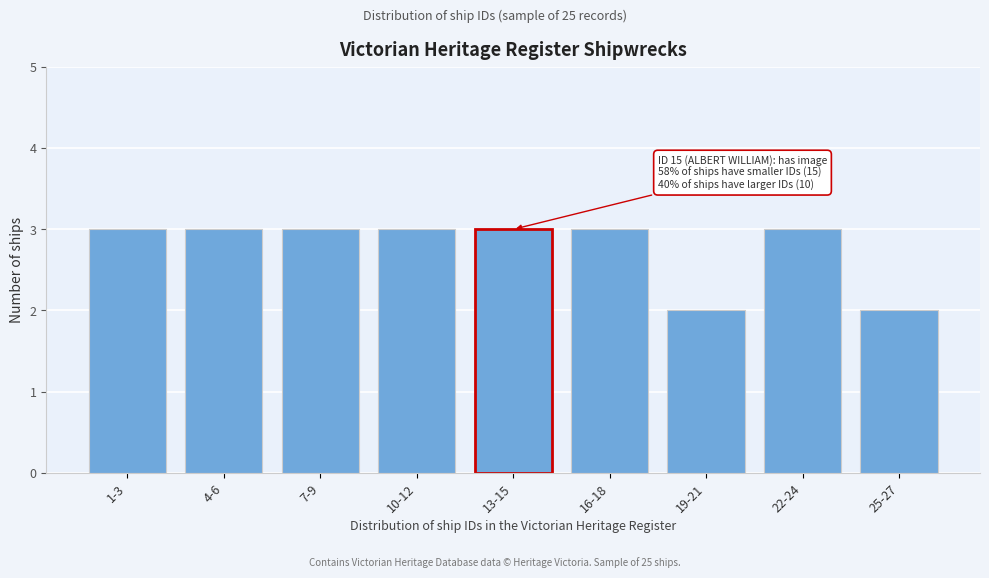

Reading left to right, what are all the values shown in this chart?

1-3=3	4-6=3	7-9=3	10-12=3	13-15=3	16-18=3	19-21=2	22-24=3	25-27=2